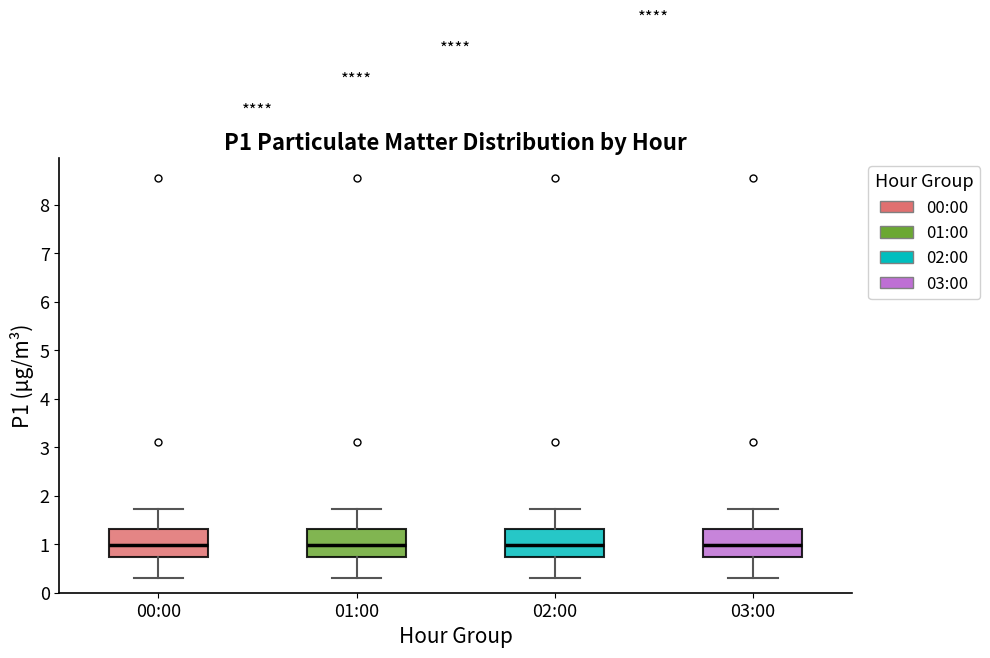

Reading left to right, read every box against the y-axis: the position of its median line, the range the box covers, and the ends of its whiskers. The values are not printed on the chart, so give them approximately, as read against the axis.

00:00: median 1.0, box 0.7 to 1.3, whiskers 0.3 to 1.7
01:00: median 1.0, box 0.7 to 1.3, whiskers 0.3 to 1.7
02:00: median 1.0, box 0.7 to 1.3, whiskers 0.3 to 1.7
03:00: median 1.0, box 0.7 to 1.3, whiskers 0.3 to 1.7